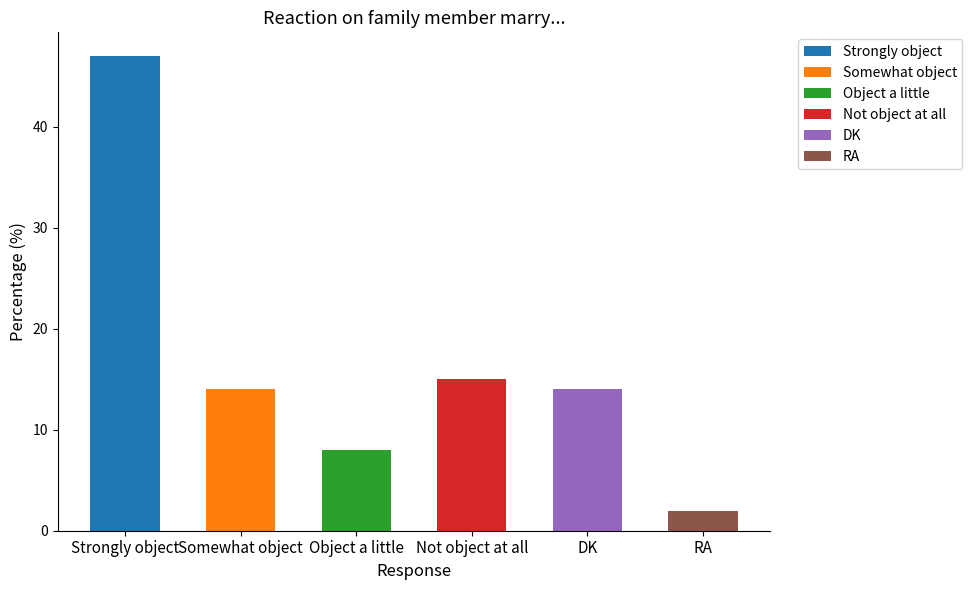

What position from the left is Somewhat object?

2